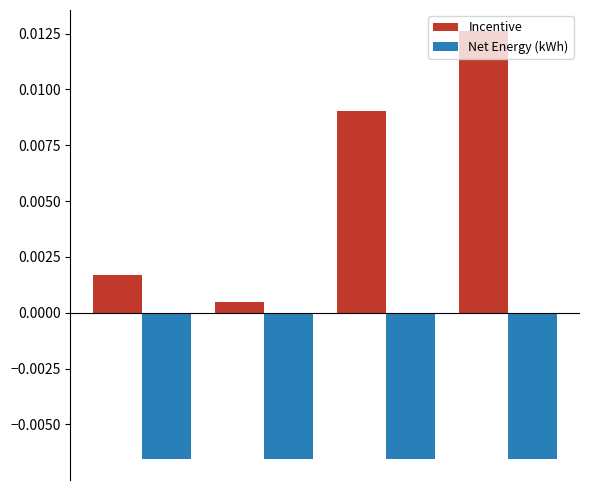

List the series in order of their peak value, lowest first.

Net Energy (kWh), Incentive